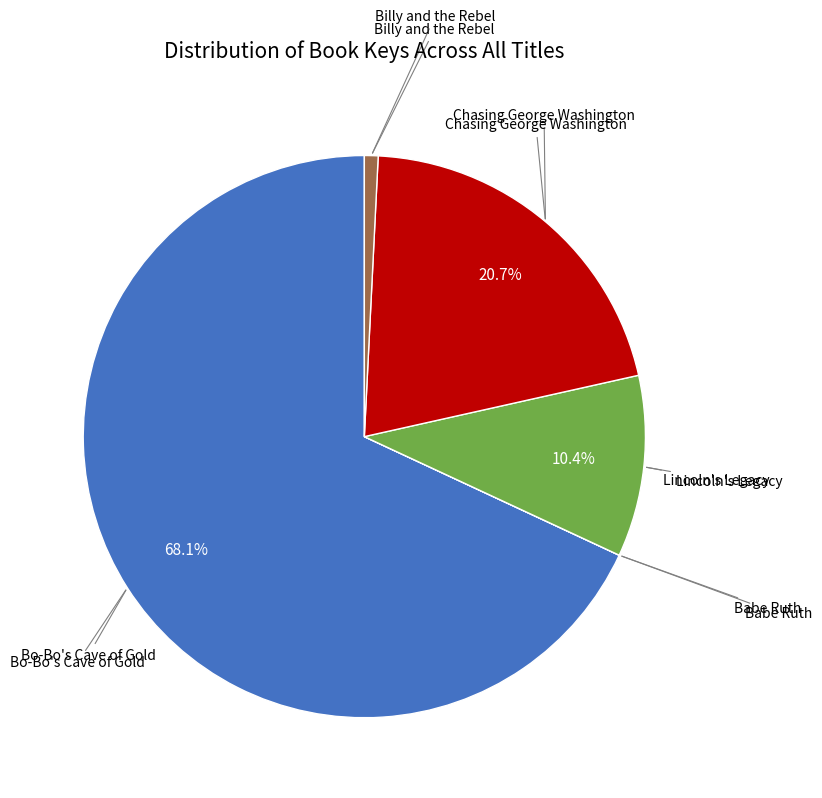

Is there any slice that represents more than half of the pie?

Yes